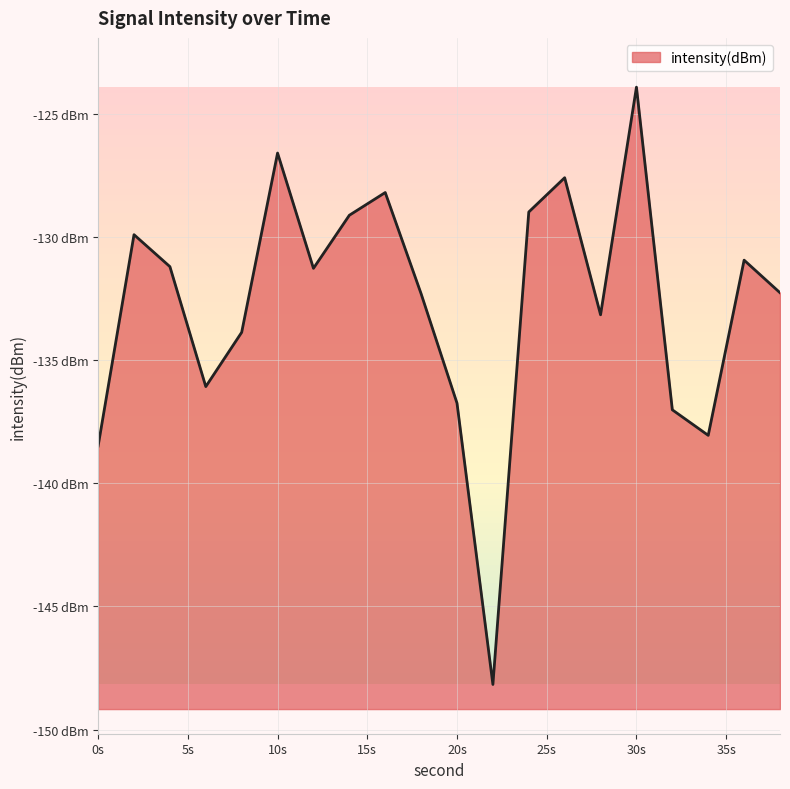

Is it true that the value at 26 is -127.6?

True